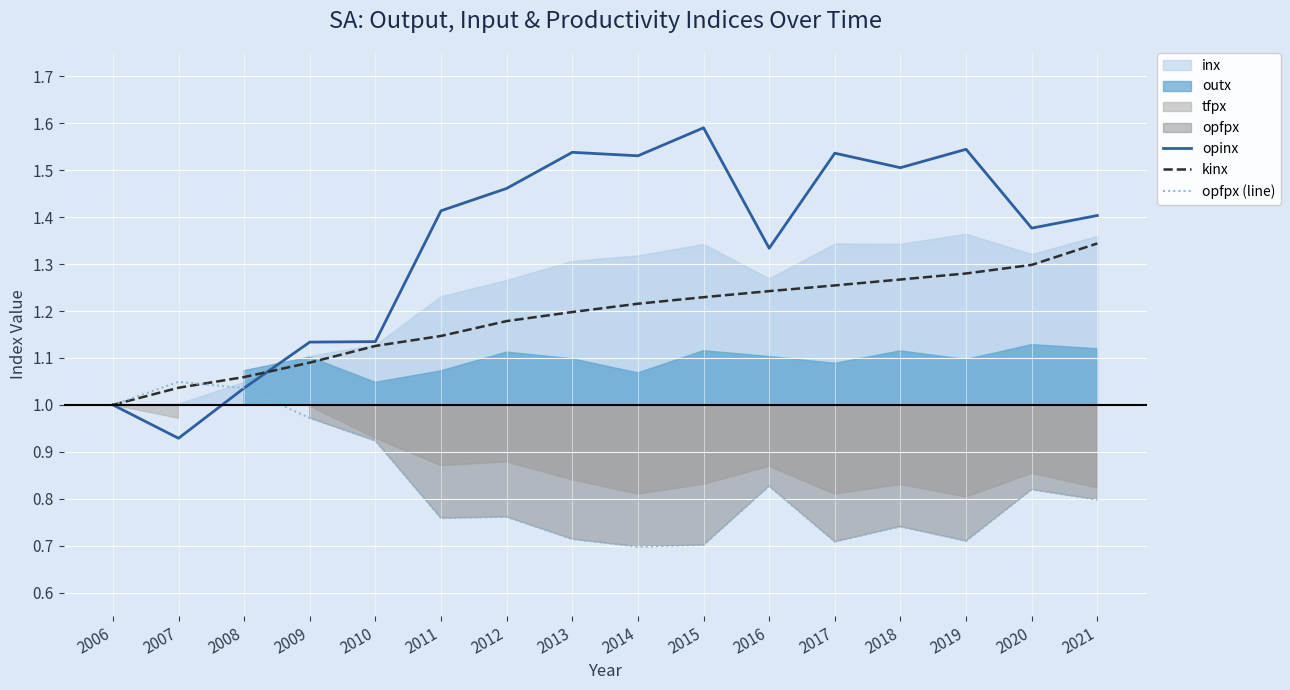

The value of kinx at 2006 is 1.6. True or false?

False